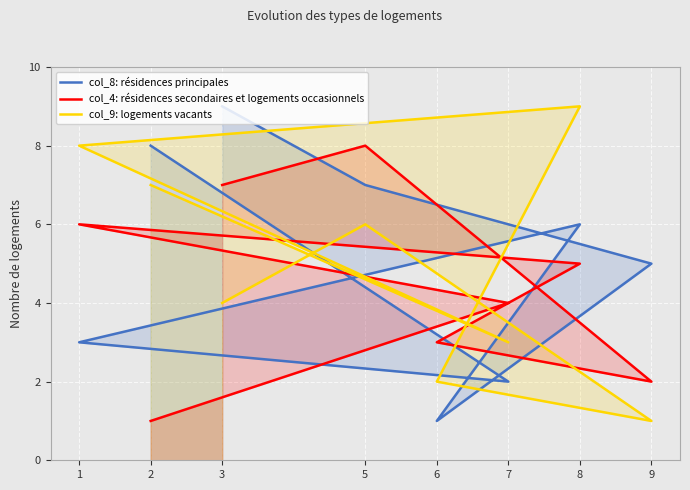

True or false: col_4: résidences secondaires et logements occasionnels has a value of 2 at 6.

False